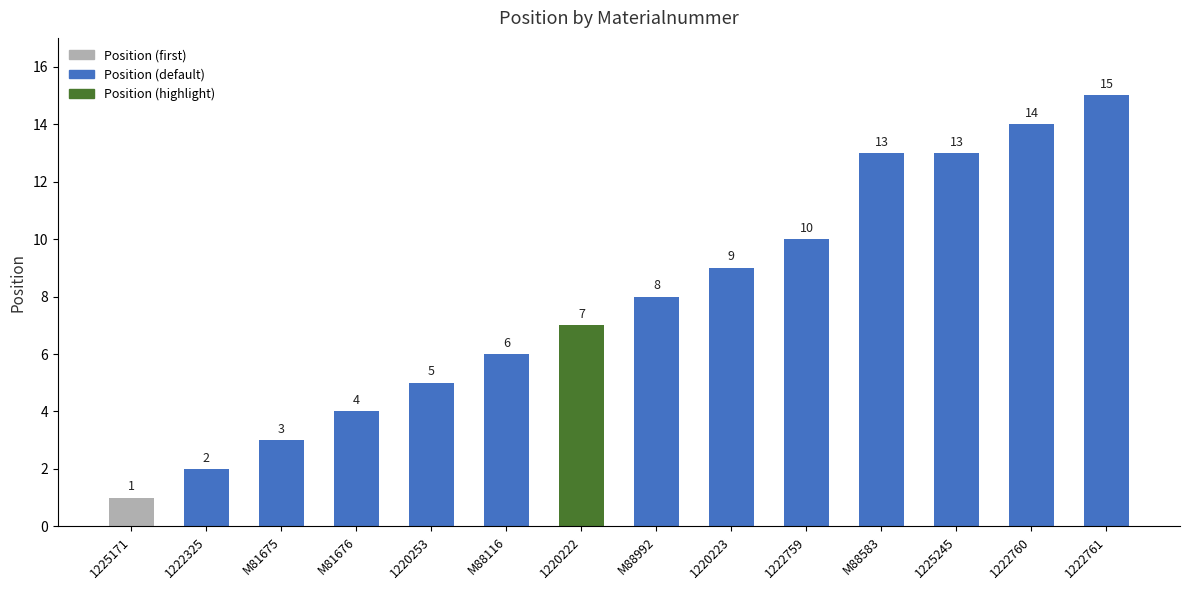

What is the label of the 11th bar from the left?

M88583